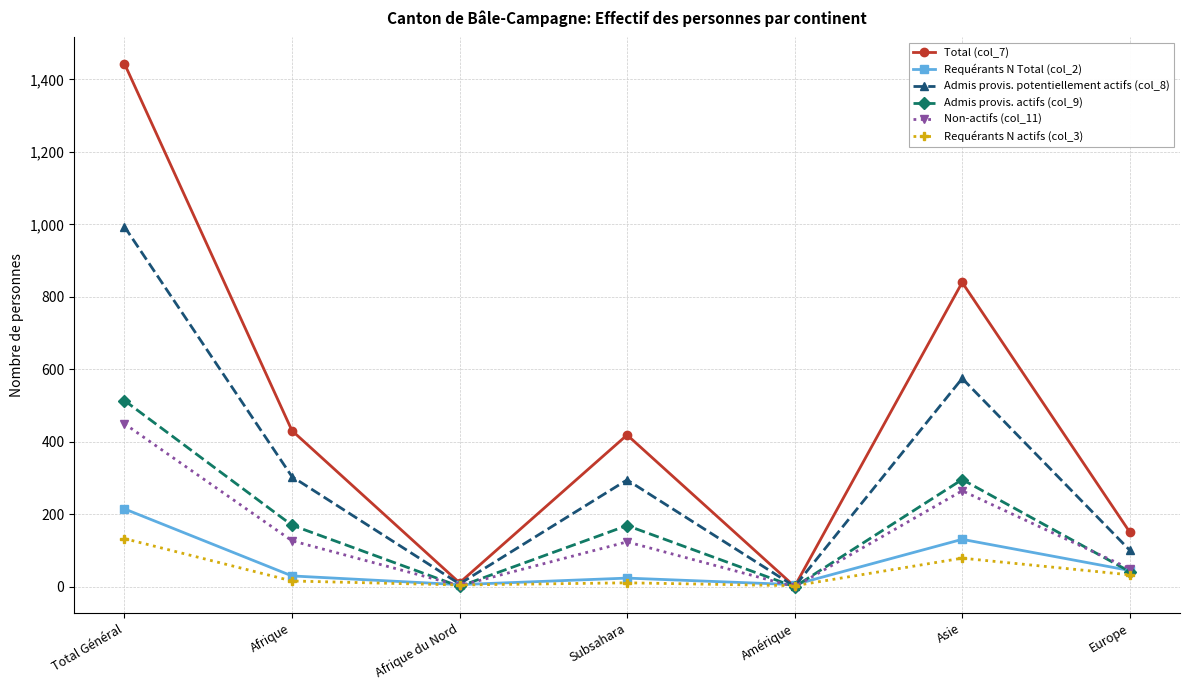

What is the sum of the Admis provis. actifs (col_9) values at Subsahara and Afrique?

339